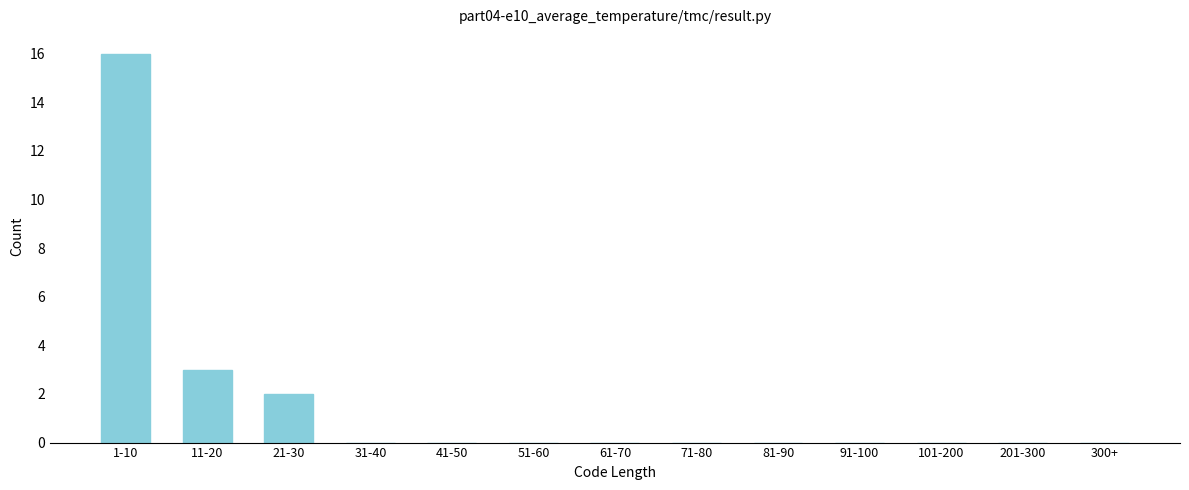

Reading right to left, transcribe all the data shown in this chart.

300+=0	201-300=0	101-200=0	91-100=0	81-90=0	71-80=0	61-70=0	51-60=0	41-50=0	31-40=0	21-30=2	11-20=3	1-10=16